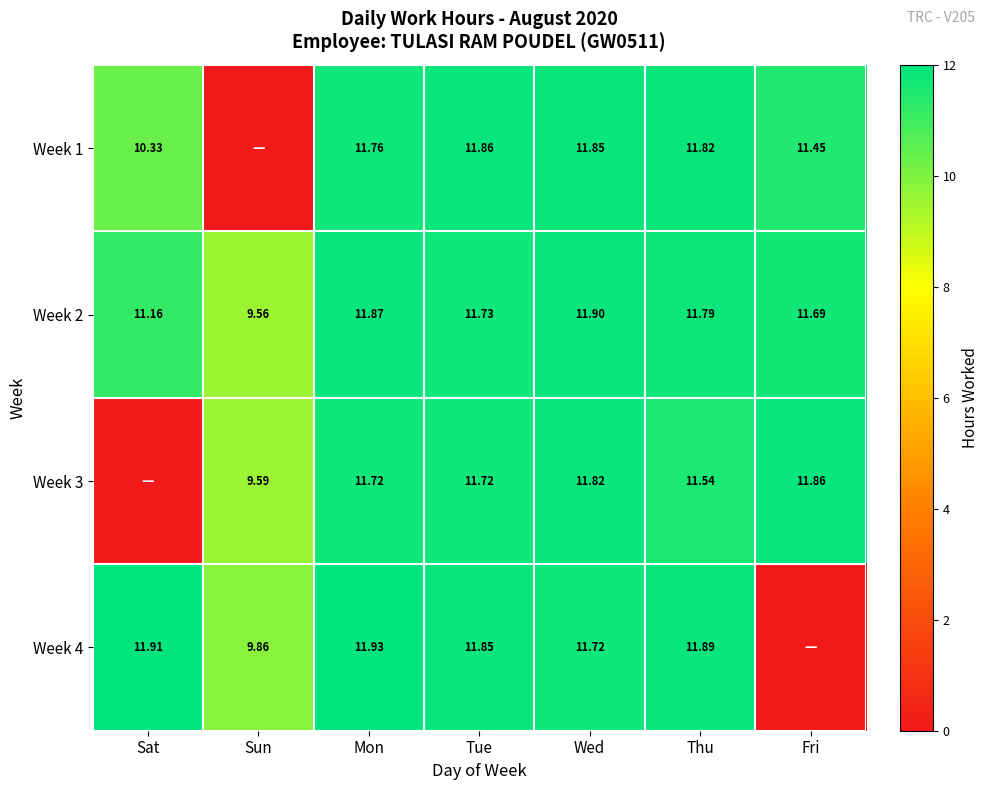

Which has a higher value, Tue or Sun?

Tue